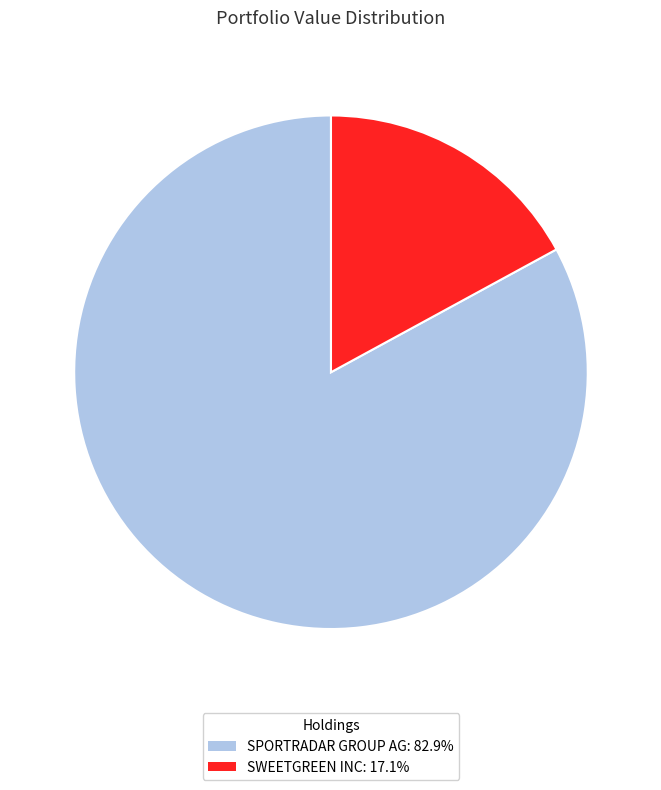

What is the ratio of the value at SWEETGREEN INC to the value at SPORTRADAR GROUP AG?

0.2